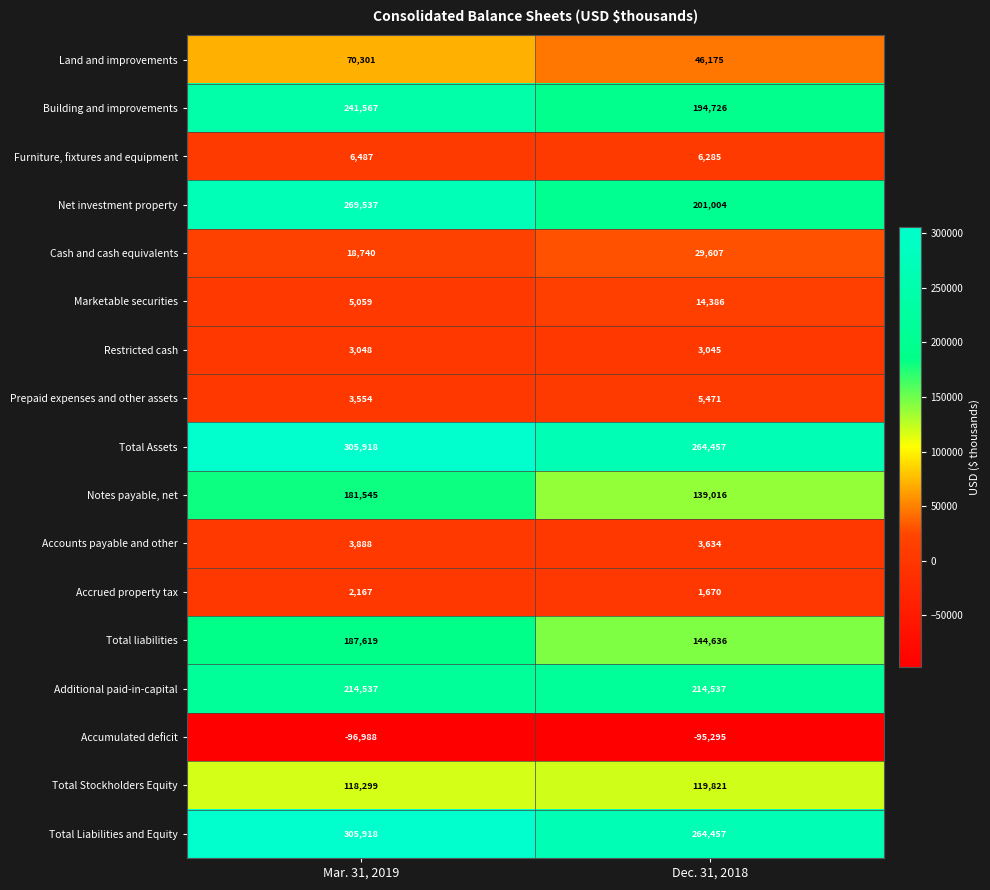

Rank the categories by Marketable securities value from lowest to highest.

Mar. 31, 2019, Dec. 31, 2018